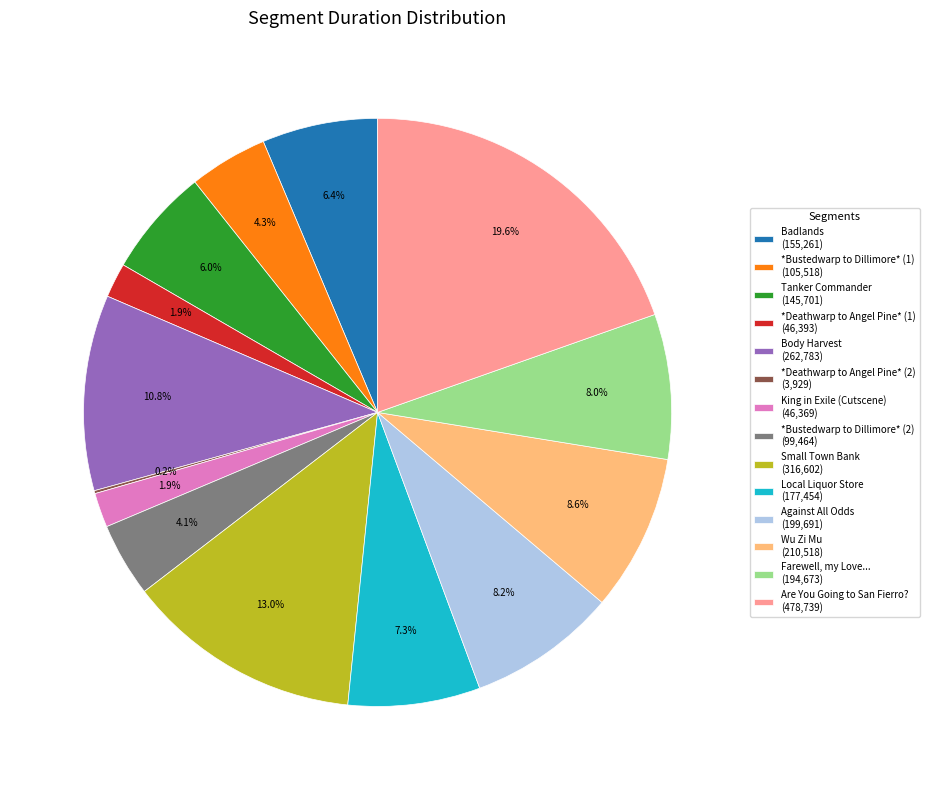

Which slice is the largest?

Are You Going to San Fierro?